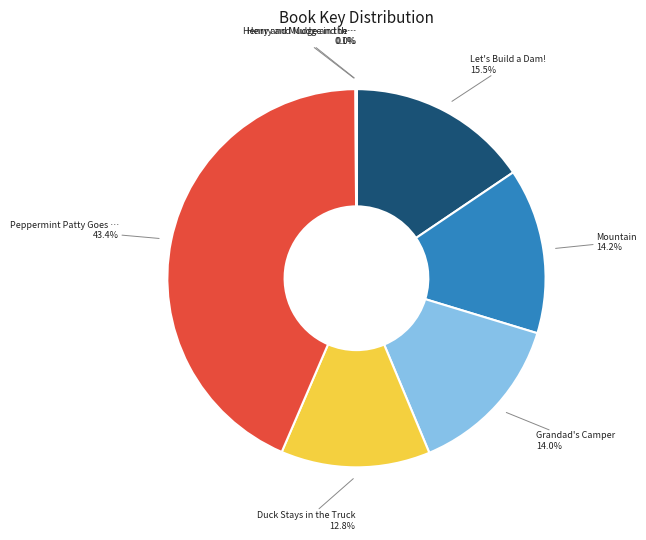

Is there any slice that represents more than half of the pie?

No